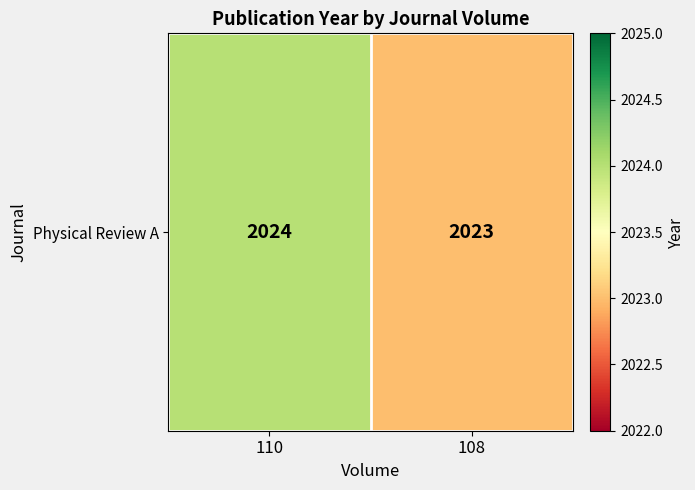

List the labels in order of value, smallest first.

108, 110